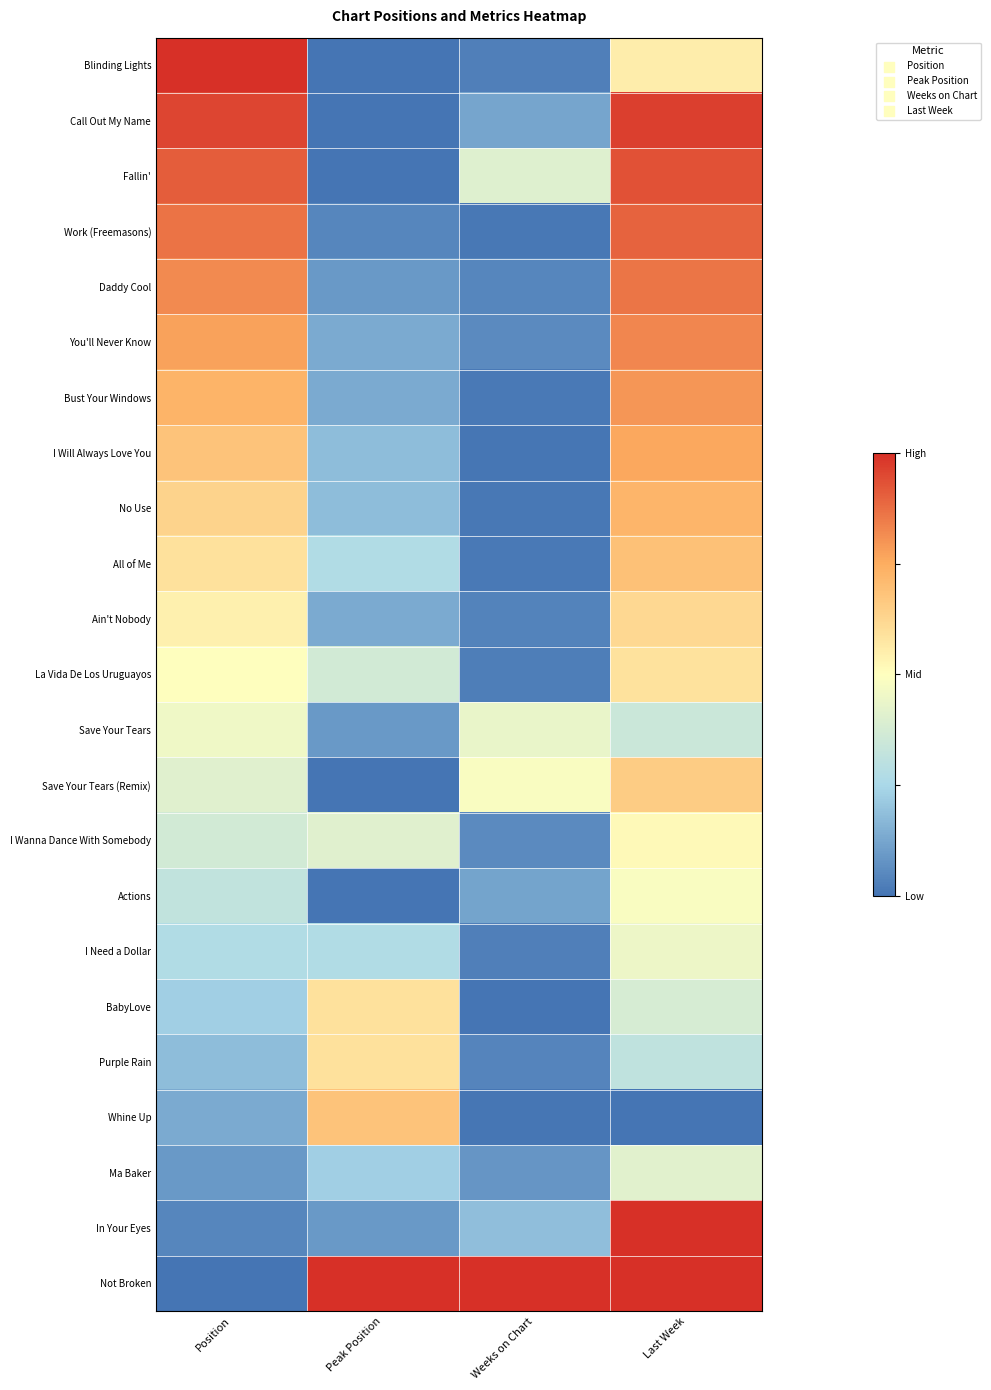

What is the difference between the highest and lowest values at Peak Position?

1.0